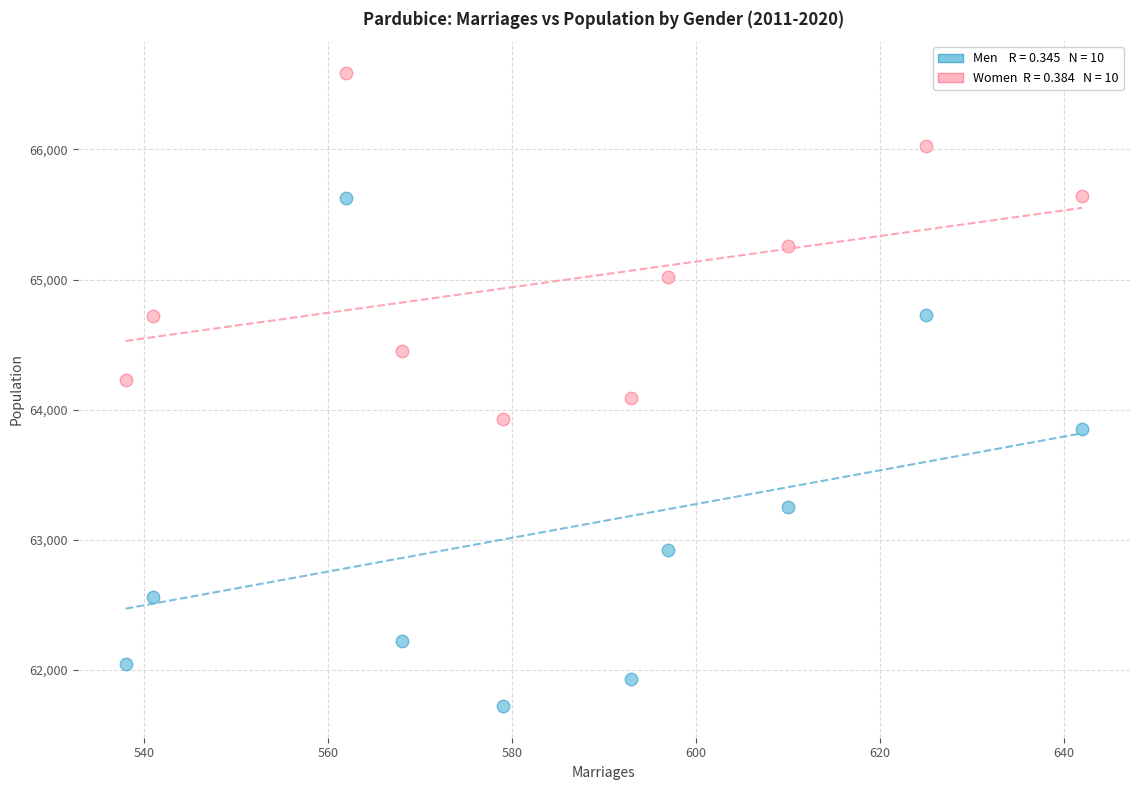

Across all data points, what is the range of X values (max minus min)?

104